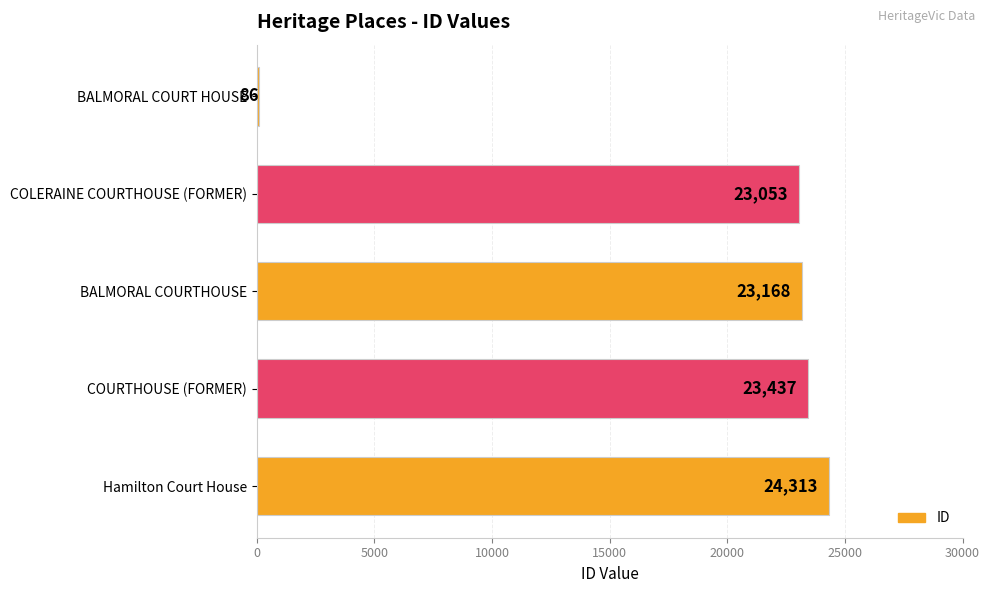

What is the average value?

18811